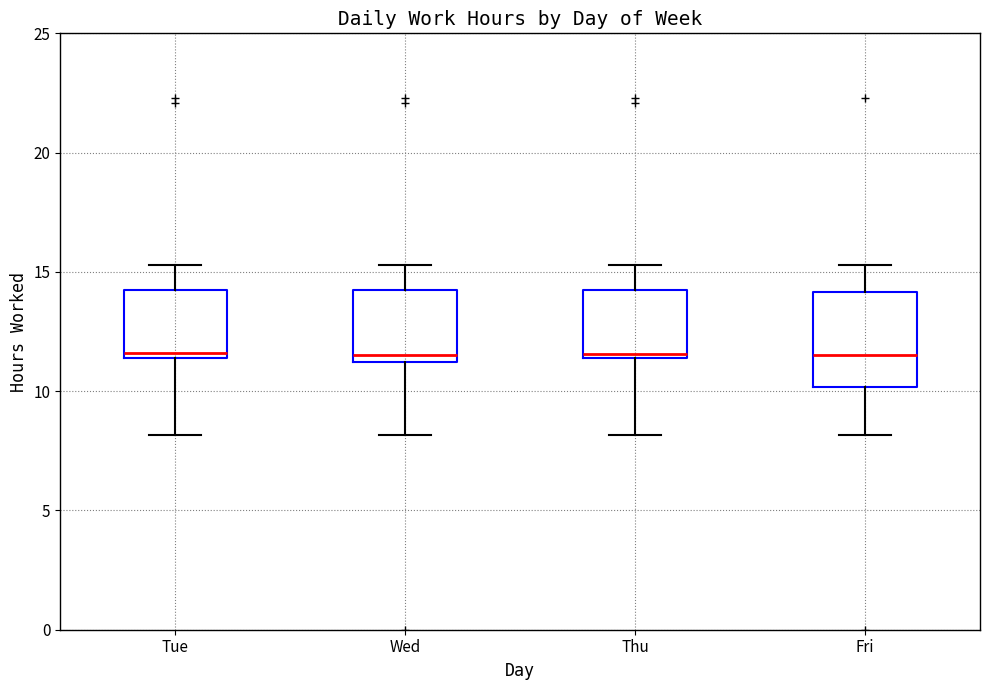

Where is the upper edge of the box for Tue on the y-axis? The values are not printed on the chart, so give them approximately, as read against the axis.

14.5